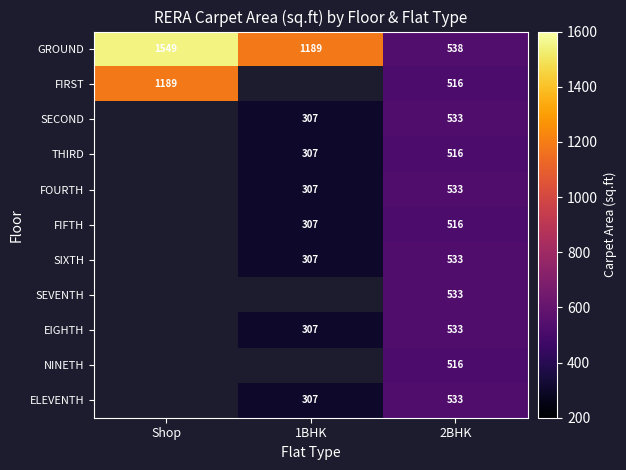

Rank the categories by GROUND value from lowest to highest.

2BHK, 1BHK, Shop